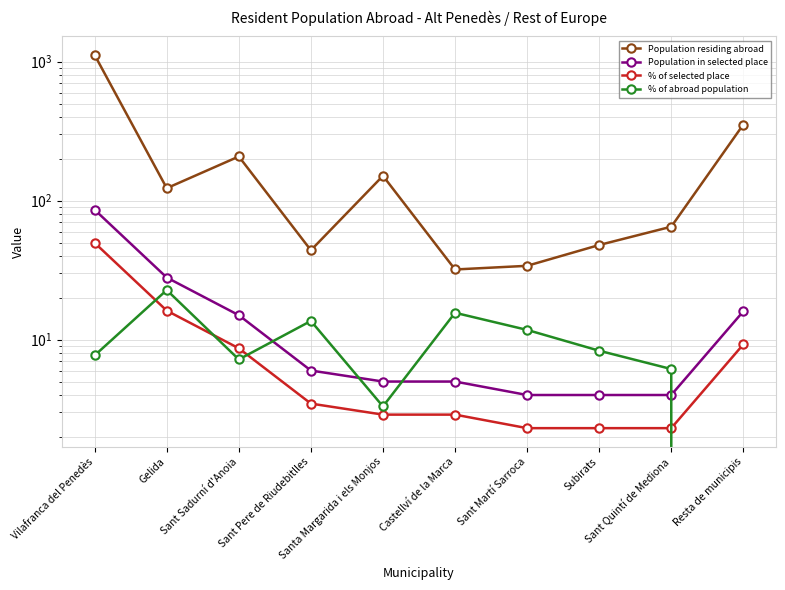

What are all the series names shown in the legend?

Population residing abroad, Population in selected place, % of selected place, % of abroad population